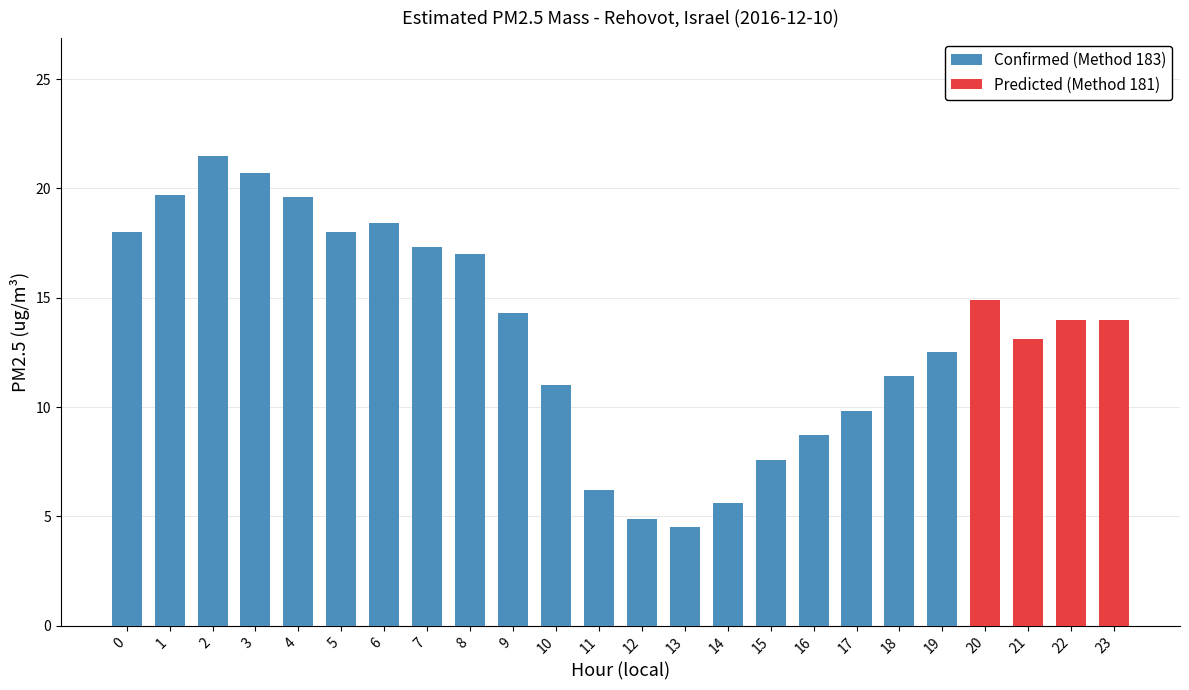

What is the total value across all series at 20?

14.9